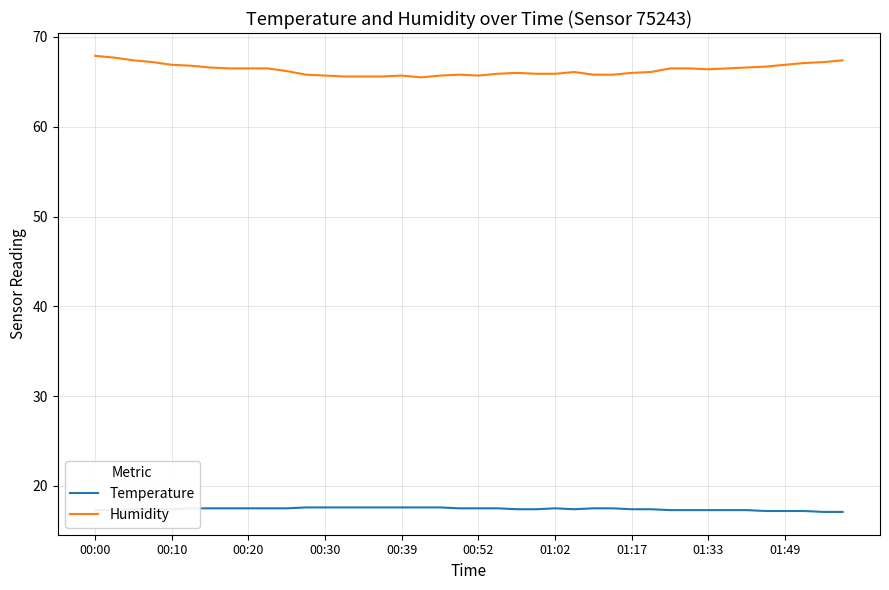

Which series has the largest range (max minus min)?

Humidity